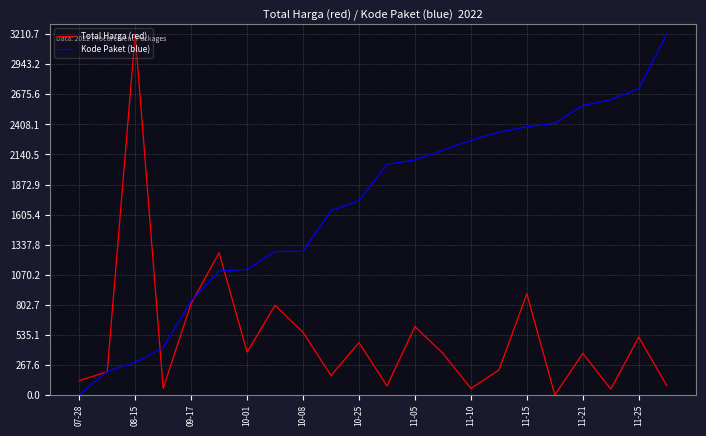

What is the greatest value displayed?

3210.7